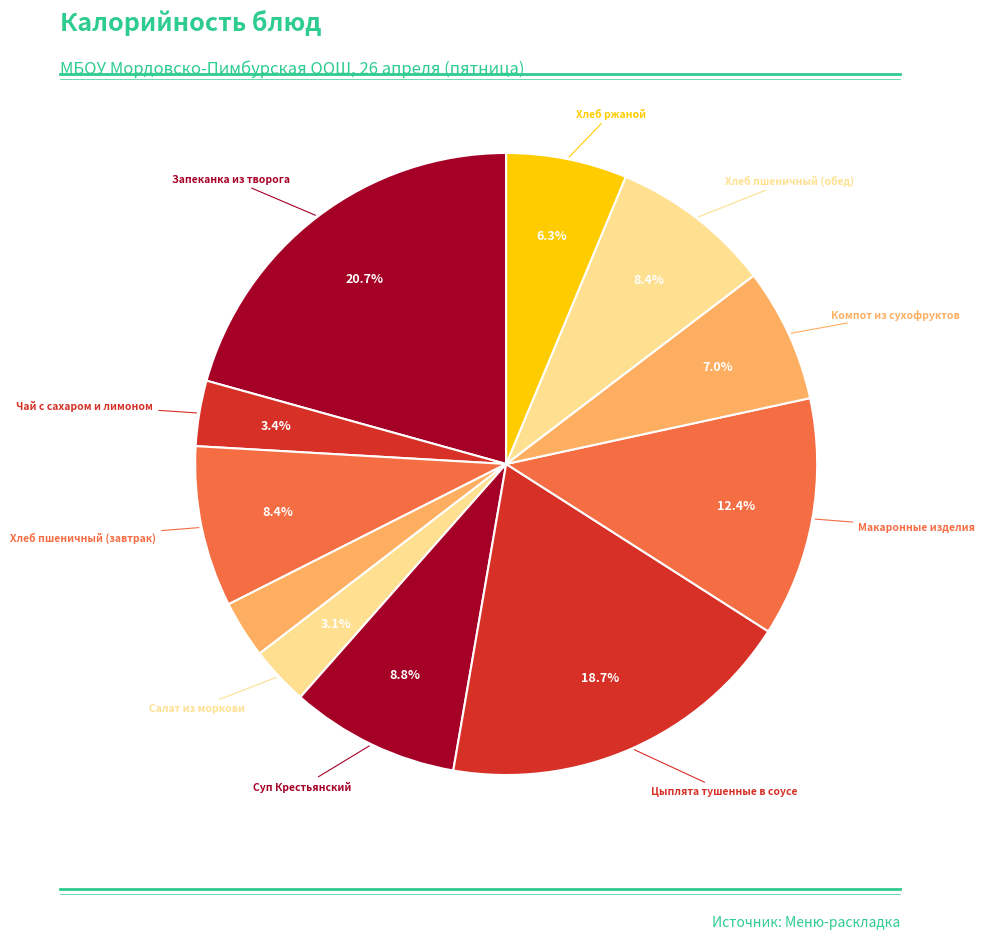

What is the largest slice in the pie chart?

Запеканка из творога